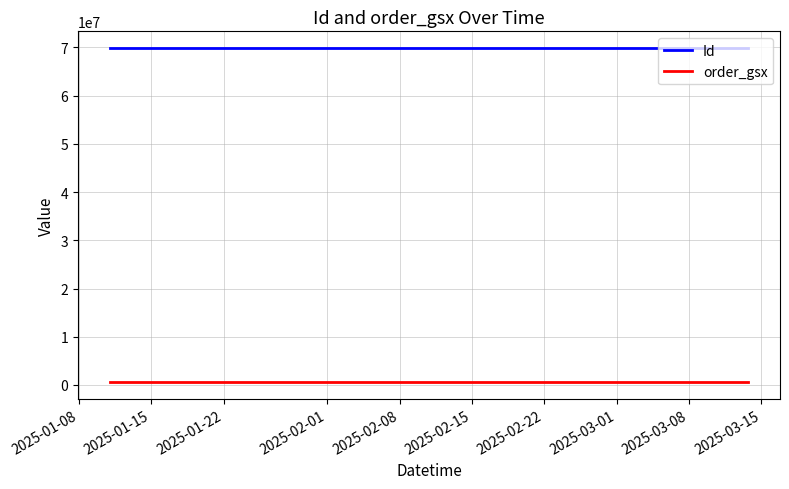

True or false: Id has more than 0 points higher than both neighbors.

True